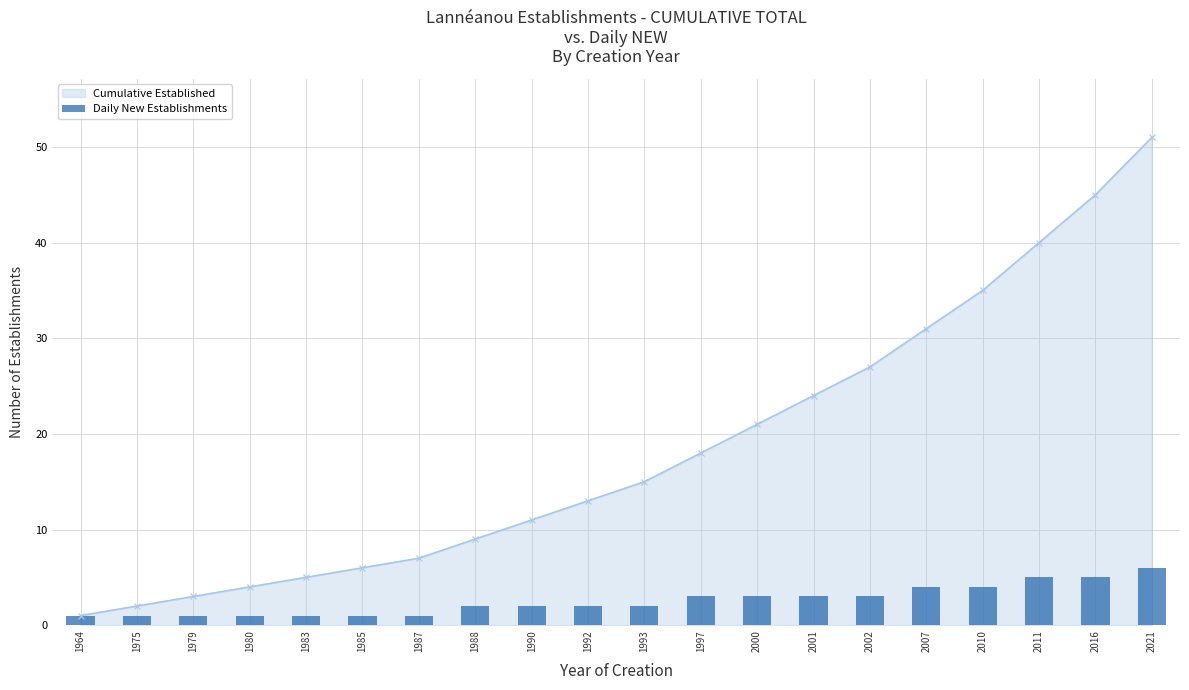

Which series has the largest total across all categories?

Cumulative Established _line